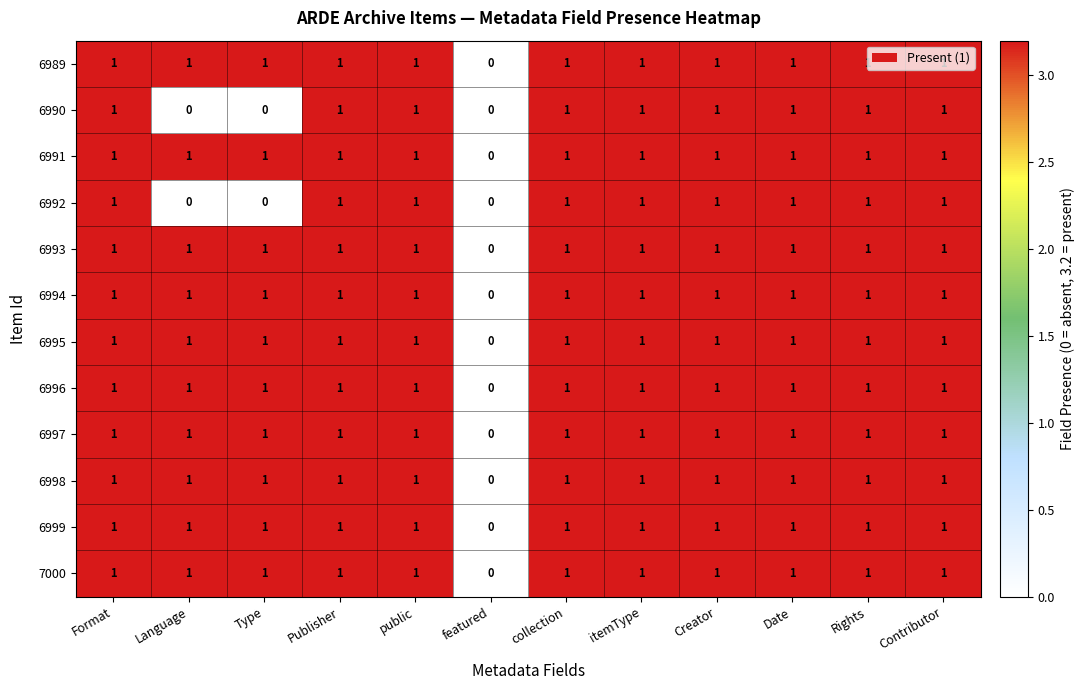

What is the total value across all series at public?

12